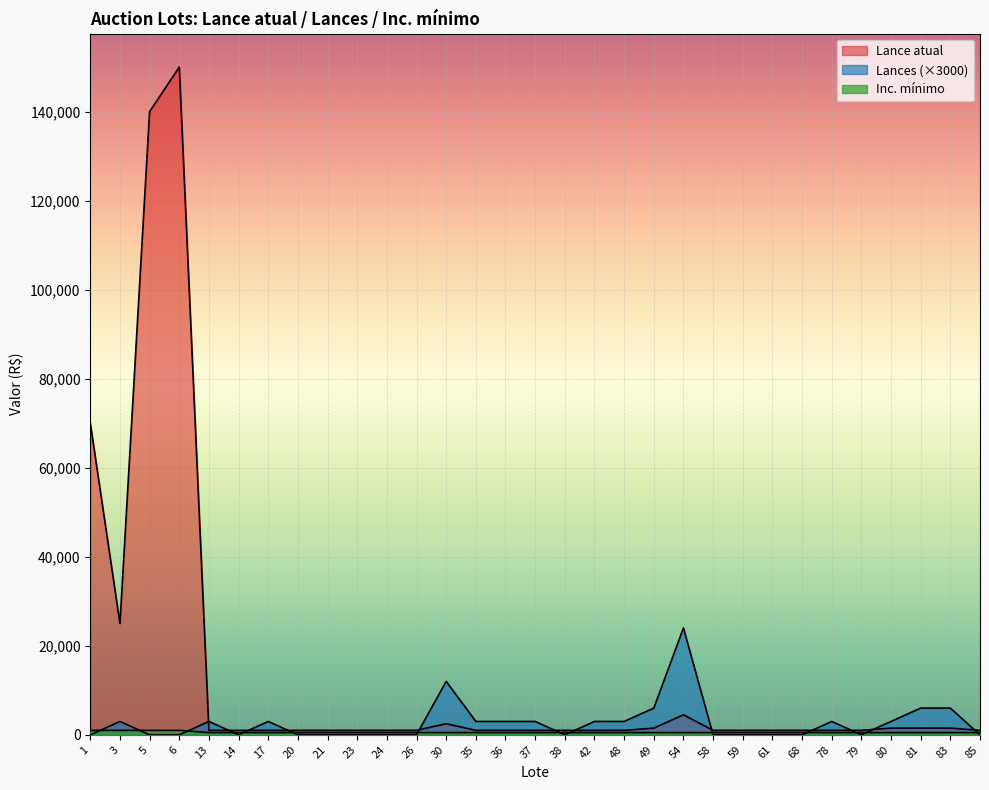

What is the approximate value of Lances at 48, to the nearest 10?

3000